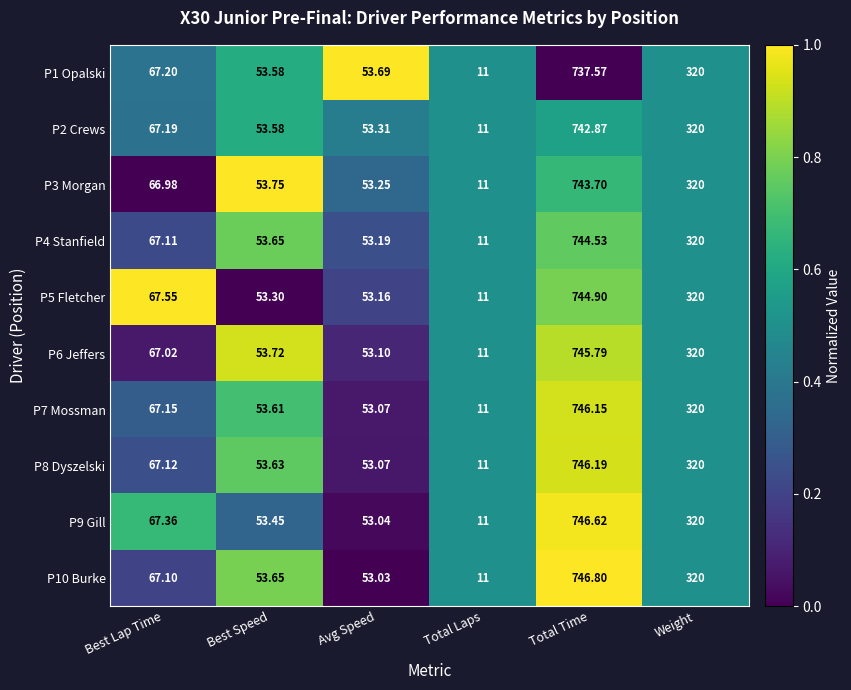

Which series changed the most between Best Lap Time and Total Laps?

P5 Fletcher